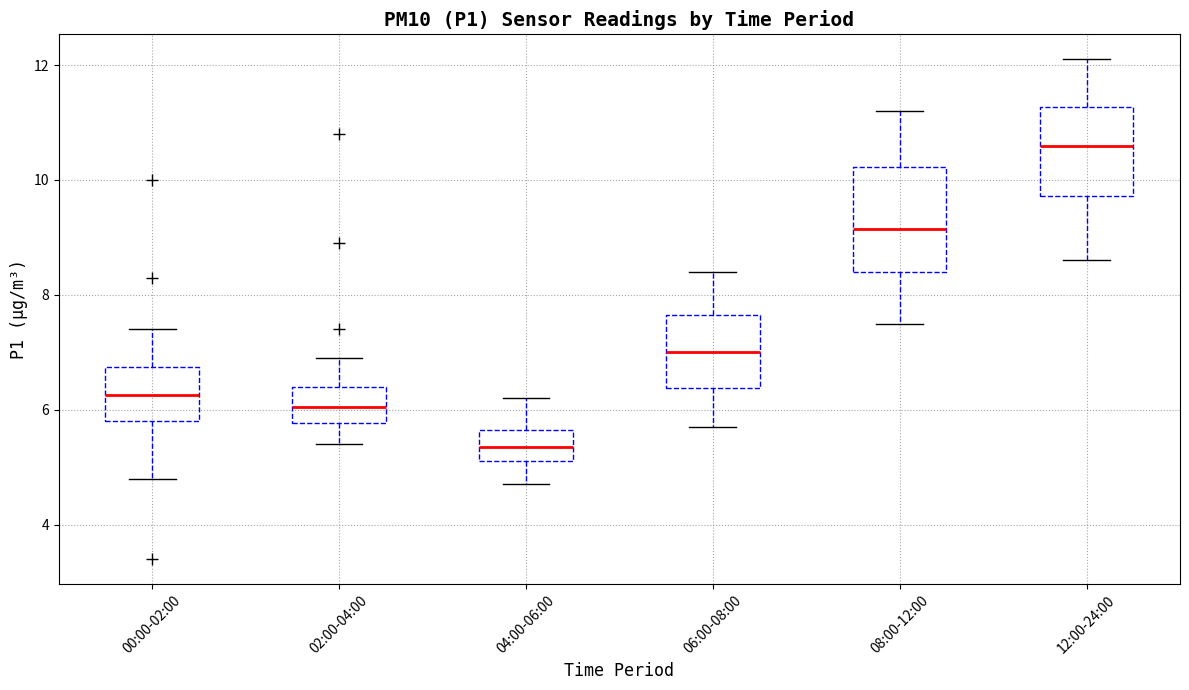

Where does the upper whisker of the box for 04:00-06:00 end on the y-axis? The values are not printed on the chart, so give them approximately, as read against the axis.

6.2